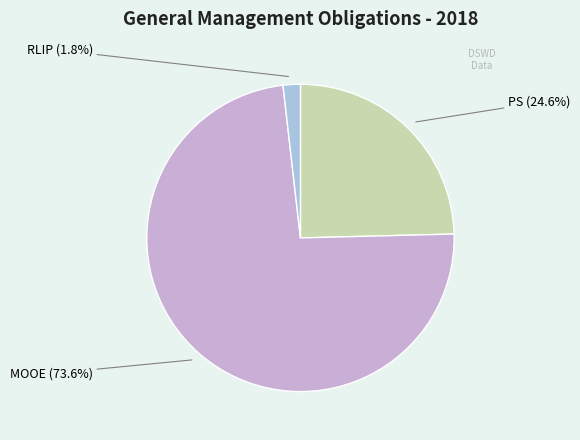

Is there a majority slice in this chart?

Yes